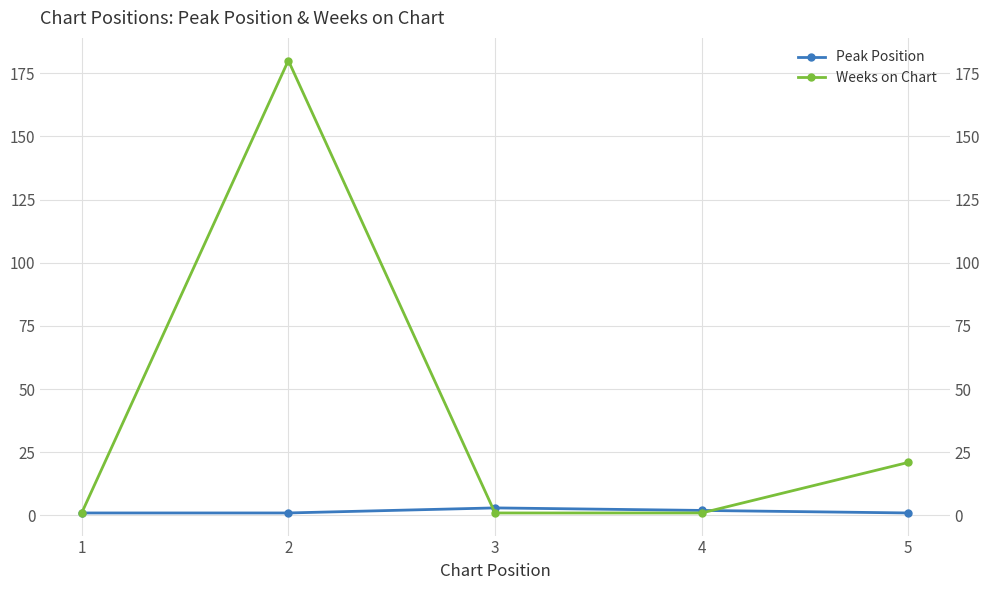

At which category does the chart reach its peak across all series?

2